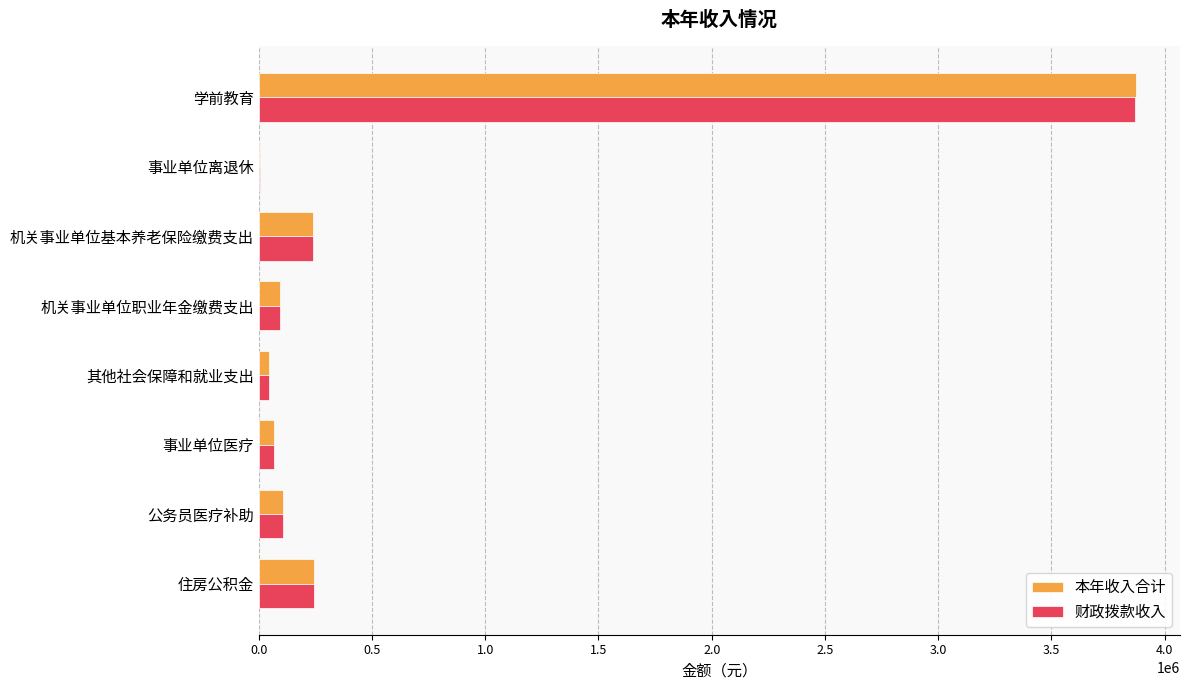

At which category does the chart reach its peak across all series?

学前教育